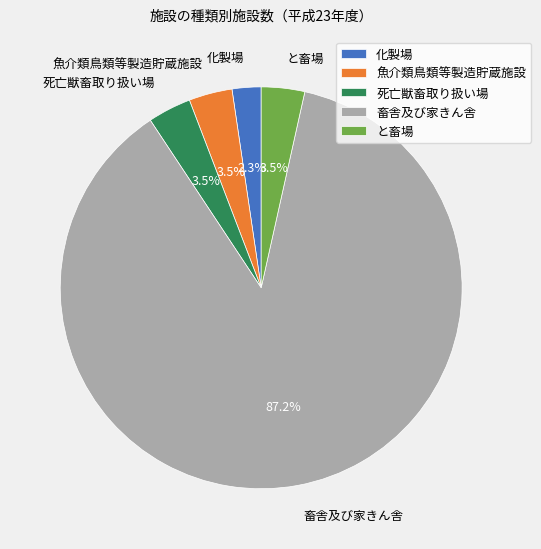

To the nearest percent, what is the combined percentage of 魚介類鳥類等製造貯蔵施設 and 化製場?

6%